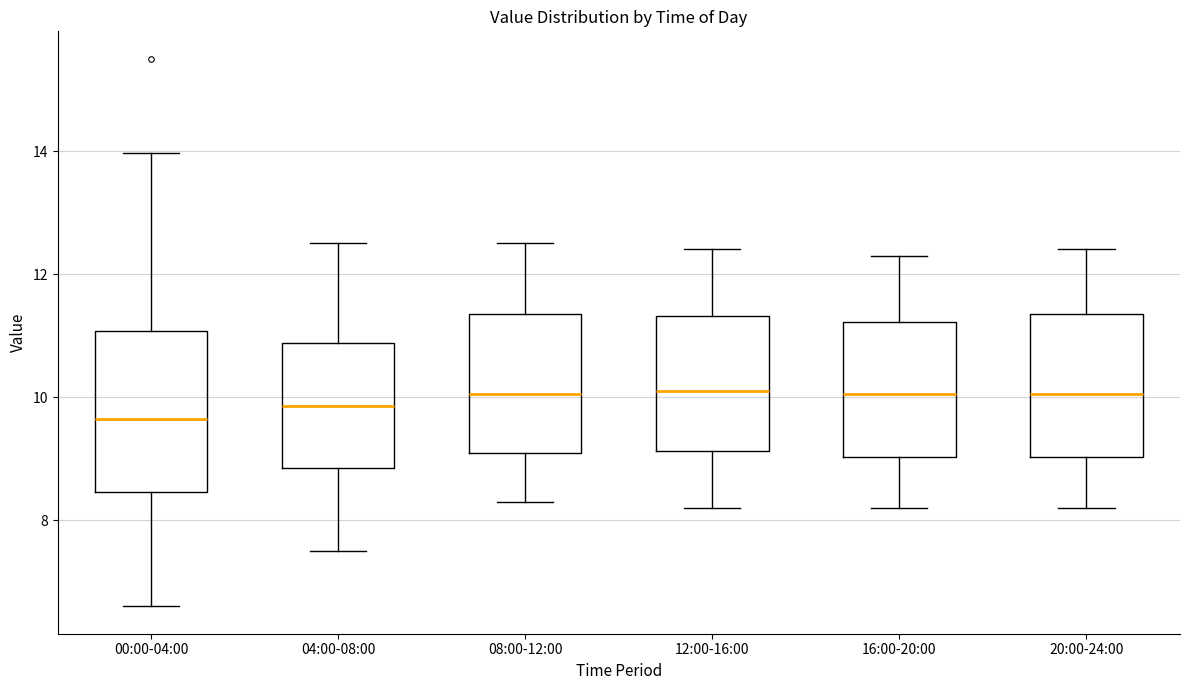

Which box is the tallest, from its lower edge to its upper edge?

00:00-04:00